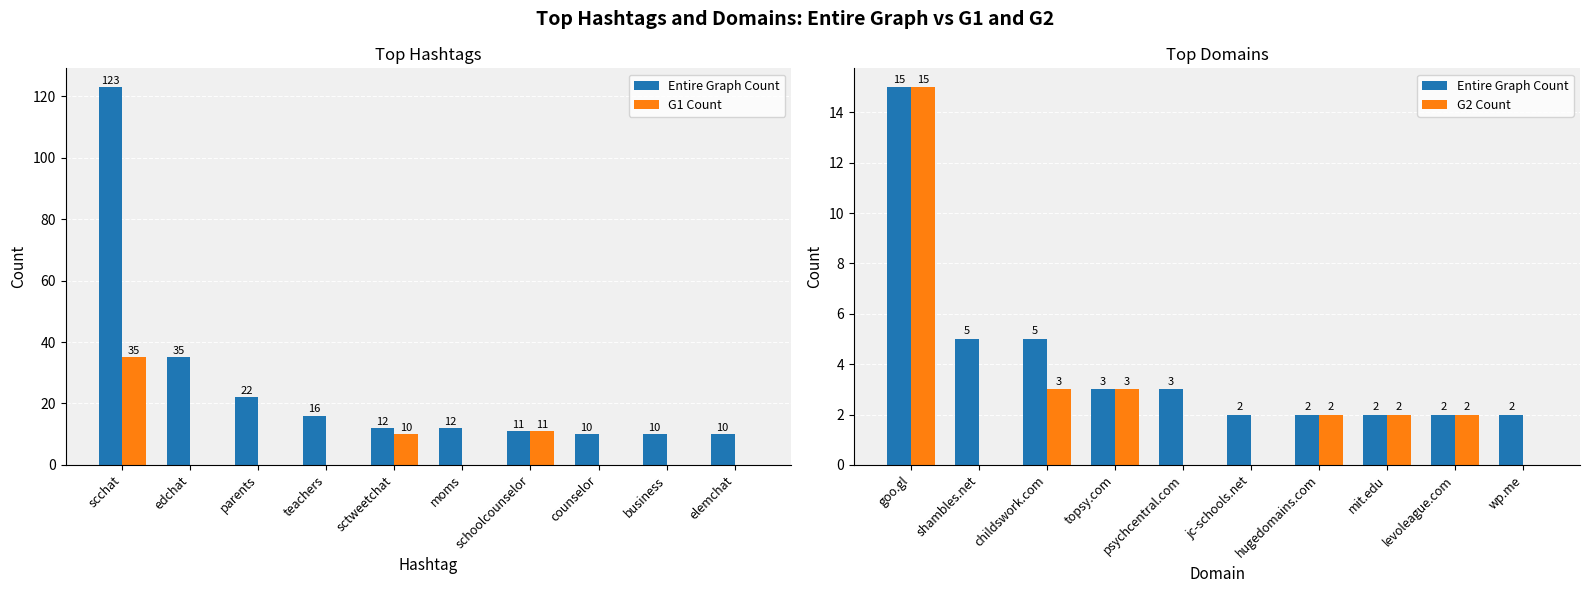

What position from the left is edchat?

2